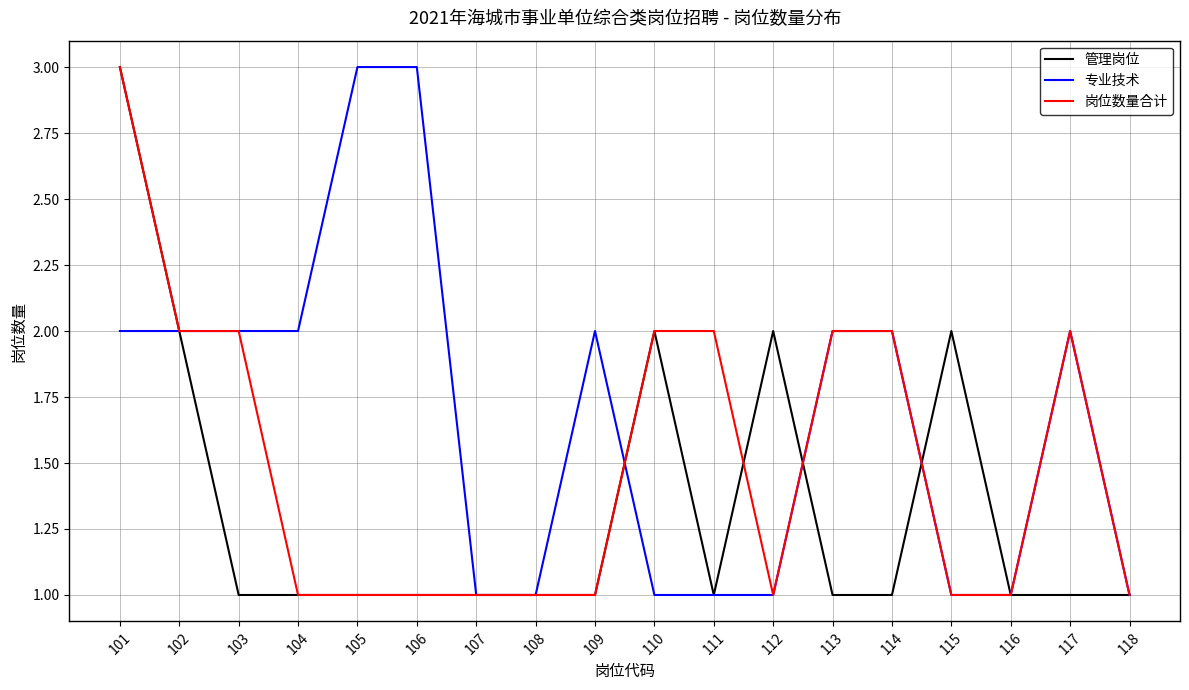

What are all the series names shown in the legend?

管理岗位, 专业技术, 岗位数量合计